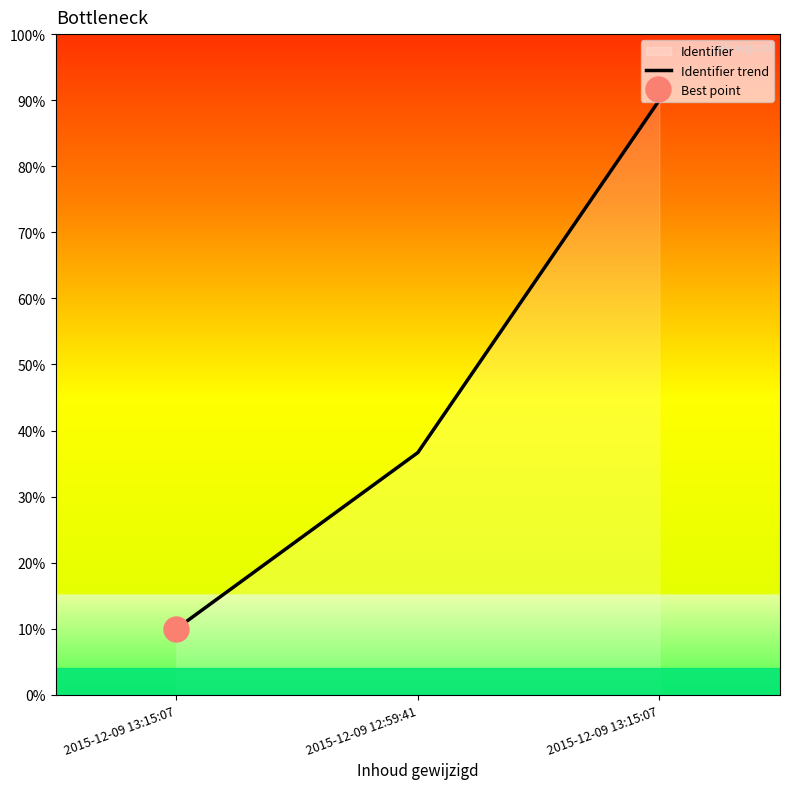

Reading left to right, transcribe all the data shown in this chart.

2015-12-09 13:15:07=10.0	2015-12-09 12:59:41=36.7	2015-12-09 13:15:07=90.0